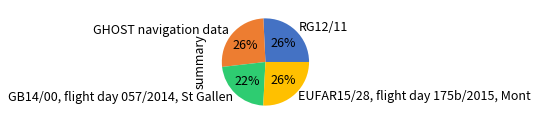

Which category has the smallest portion of the pie?

GB14/00, flight day 057/2014, St Gallen